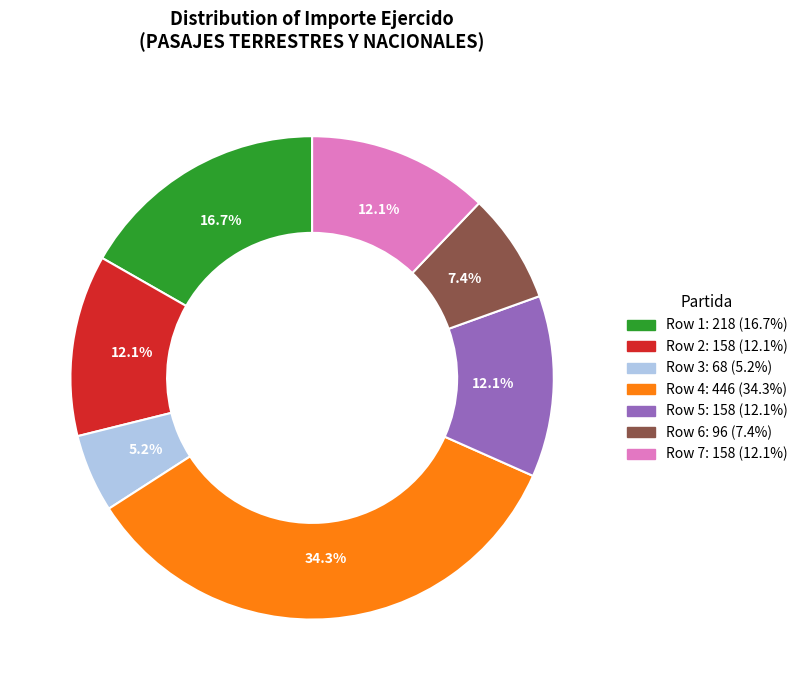

The Row 2 slice represents 22% of the pie. True or false?

False